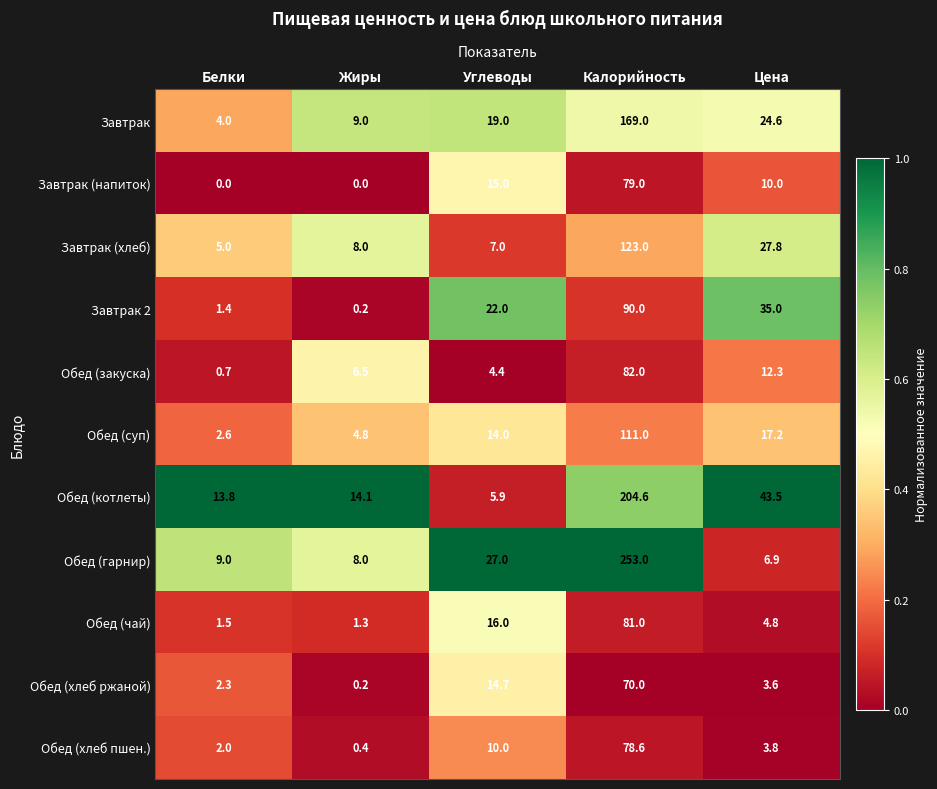

True or false: Обед (котлеты) has a value of 18.6 at Белки.

False